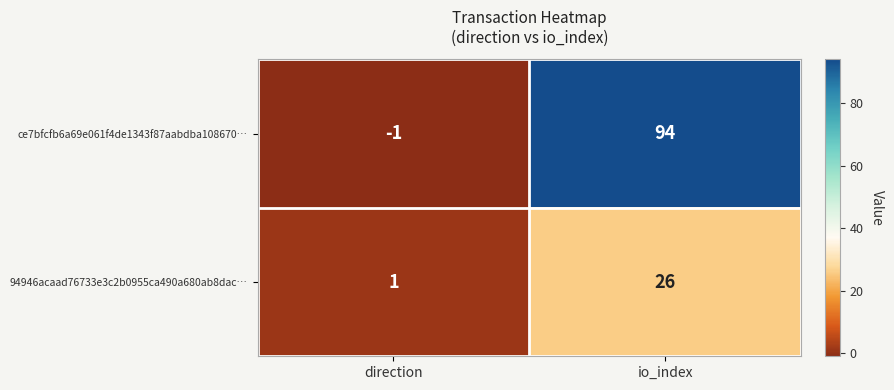

Which category has the highest value in the ce7bfcfb6a69e061f4de1343f87aabdba108670… series?

io_index